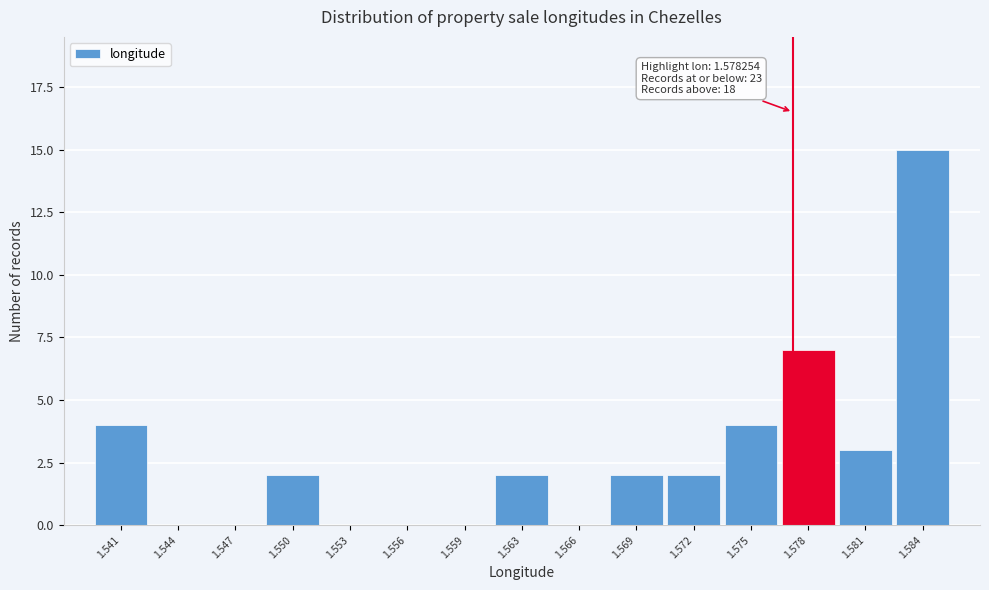

Reading right to left, what are all the values shown in this chart?

1.584=15	1.581=3	1.578=7	1.575=4	1.572=2	1.569=2	1.566=0	1.563=2	1.559=0	1.556=0	1.553=0	1.550=2	1.547=0	1.544=0	1.541=4